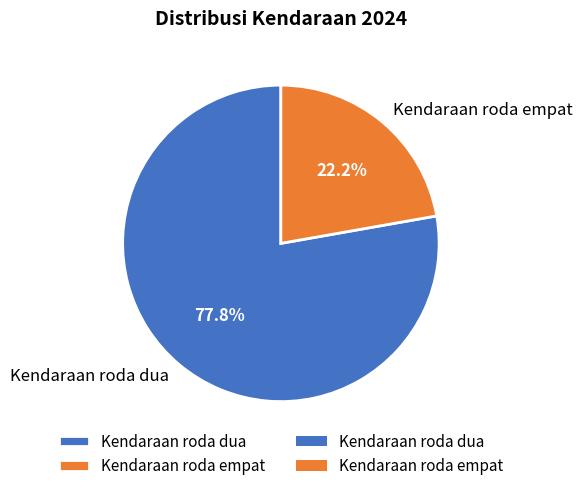

Does Kendaraan roda empat represent more than half of the total?

No